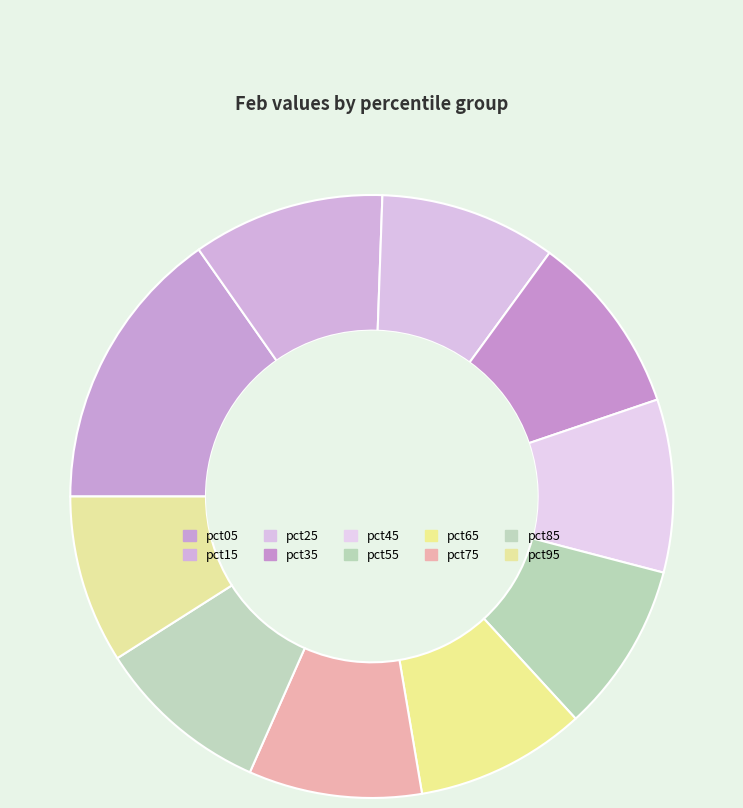

To the nearest percent, what is the average slice percentage?

10%